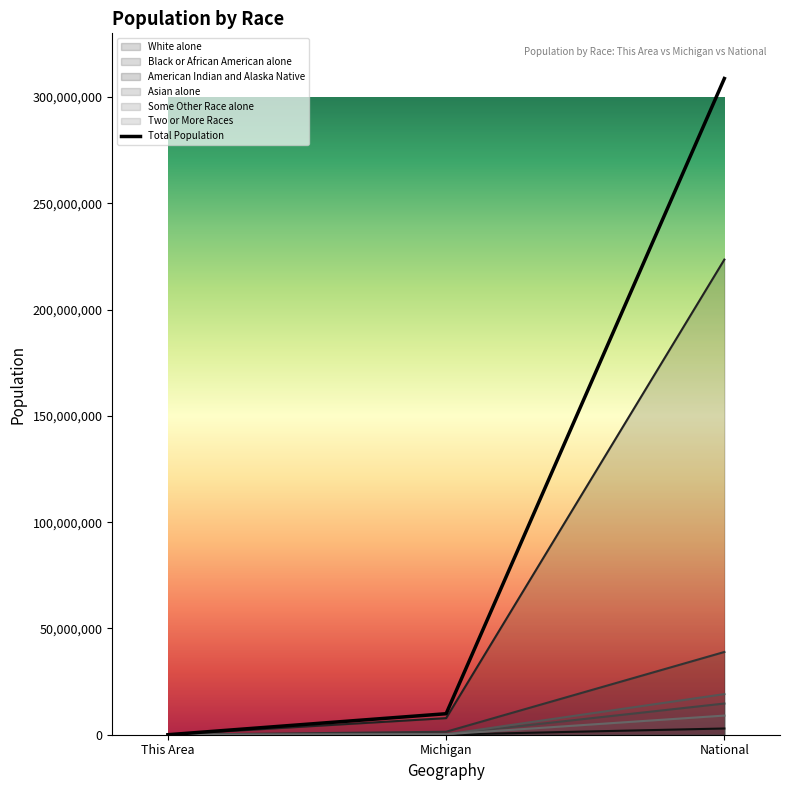

Count the number of data series in this chart.

7